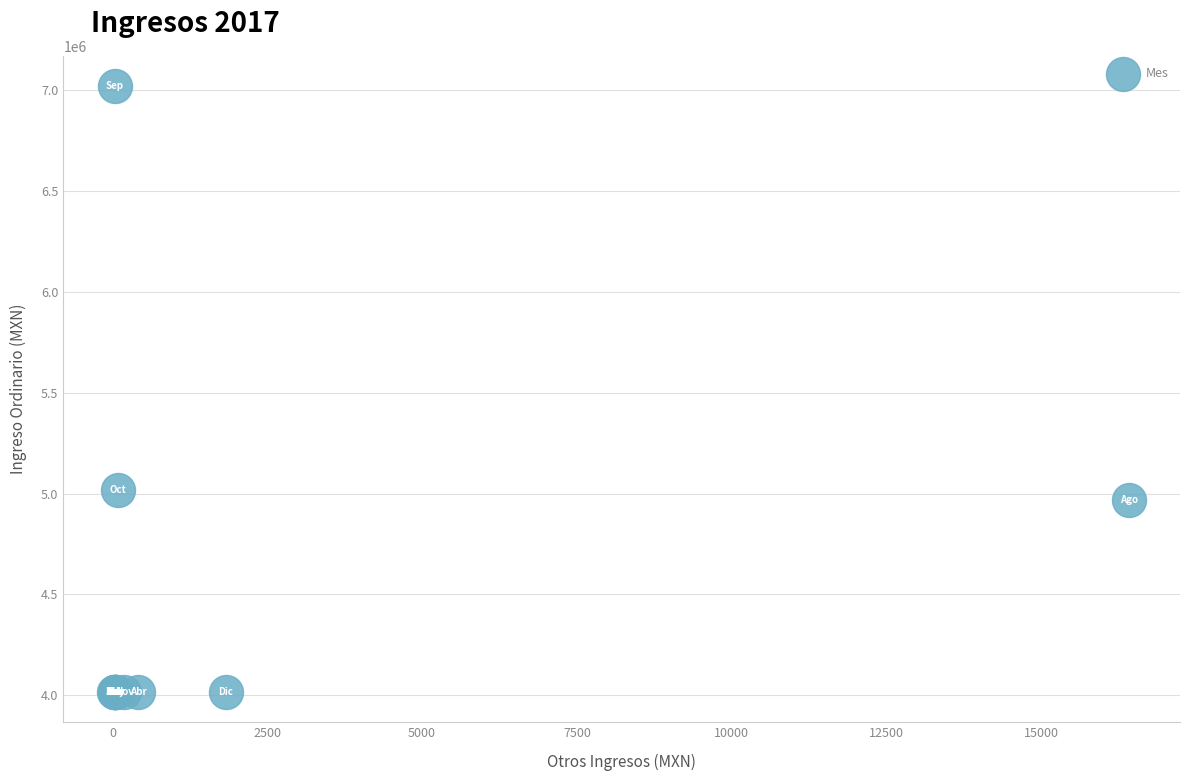

What Y value in the scatter plot is closest to 5517751?

5017752.4